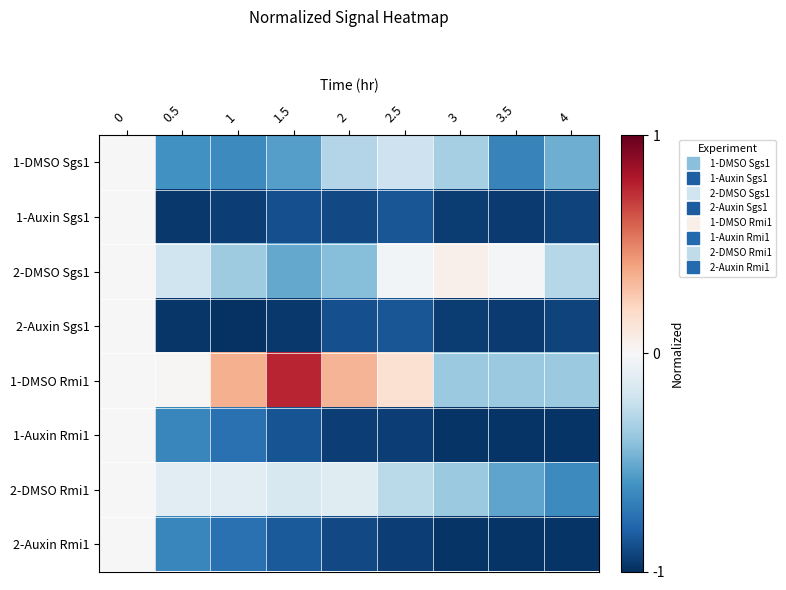

Reading left to right, what are all the values shown in this chart?

1-DMSO Sgs1: 0=0.0	0.5=-0.6	1=-0.6	1.5=-0.6	2=-0.3	2.5=-0.2	3=-0.3	3.5=-0.7	4=-0.5
1-Auxin Sgs1: 0=0.0	0.5=-1.0	1=-0.9	1.5=-0.9	2=-0.9	2.5=-0.9	3=-1.0	3.5=-1.0	4=-0.9
2-DMSO Sgs1: 0=0.0	0.5=-0.2	1=-0.4	1.5=-0.5	2=-0.4	2.5=-0.0	3=0.1	3.5=-0.0	4=-0.3
2-Auxin Sgs1: 0=0.0	0.5=-1.0	1=-1.0	1.5=-1.0	2=-0.9	2.5=-0.9	3=-1.0	3.5=-1.0	4=-0.9
1-DMSO Rmi1: 0=0.0	0.5=0.0	1=0.4	1.5=0.8	2=0.3	2.5=0.2	3=-0.4	3.5=-0.4	4=-0.4
1-Auxin Rmi1: 0=0.0	0.5=-0.6	1=-0.7	1.5=-0.9	2=-0.9	2.5=-0.9	3=-1.0	3.5=-1.0	4=-1.0
2-DMSO Rmi1: 0=0.0	0.5=-0.1	1=-0.1	1.5=-0.2	2=-0.1	2.5=-0.3	3=-0.4	3.5=-0.5	4=-0.6
2-Auxin Rmi1: 0=0.0	0.5=-0.6	1=-0.7	1.5=-0.8	2=-0.9	2.5=-0.9	3=-1.0	3.5=-1.0	4=-1.0